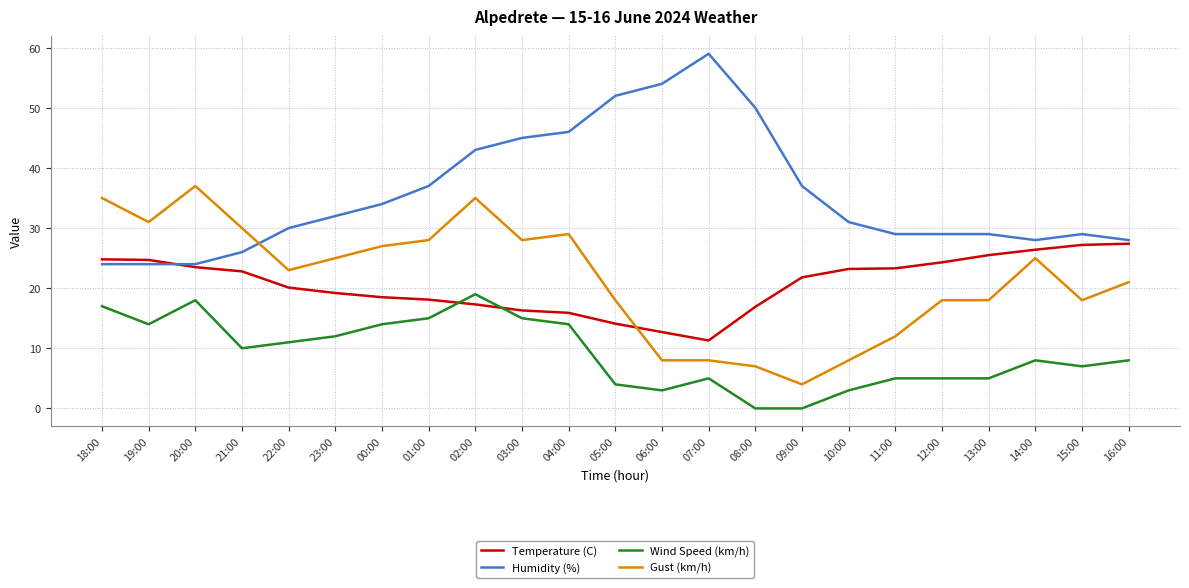

Between 20:00 and 15:00, which series saw the biggest shift?

Gust (km/h)